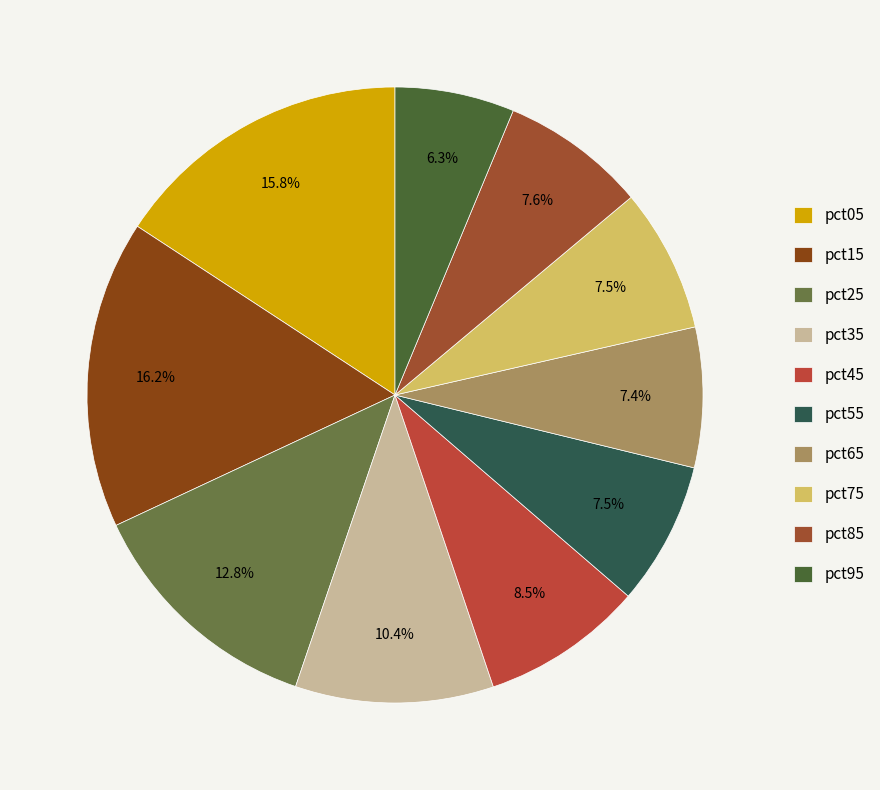

Does pct65 represent more than half of the total?

No